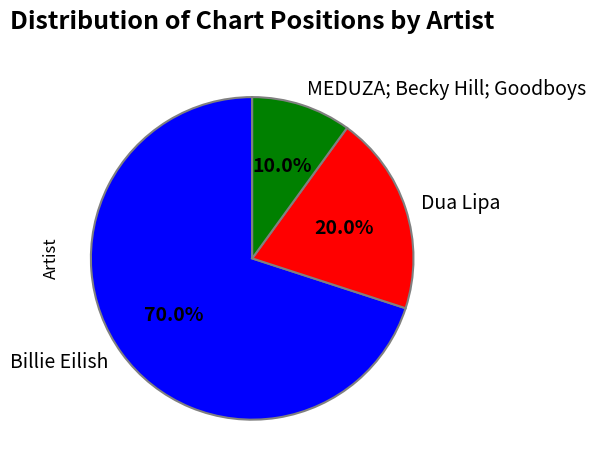

The MEDUZA; Becky Hill; Goodboys slice represents 21% of the pie. True or false?

False